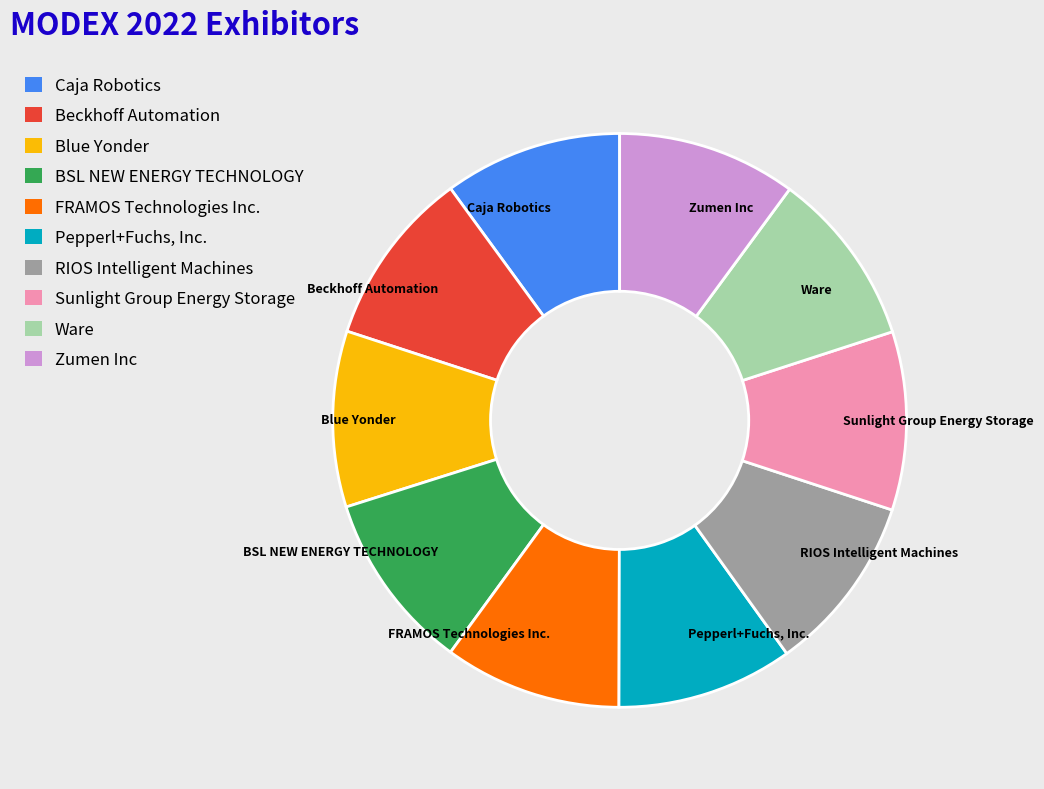

Is the sum of Pepperl+Fuchs, Inc. and FRAMOS Technologies Inc. greater than half?

No